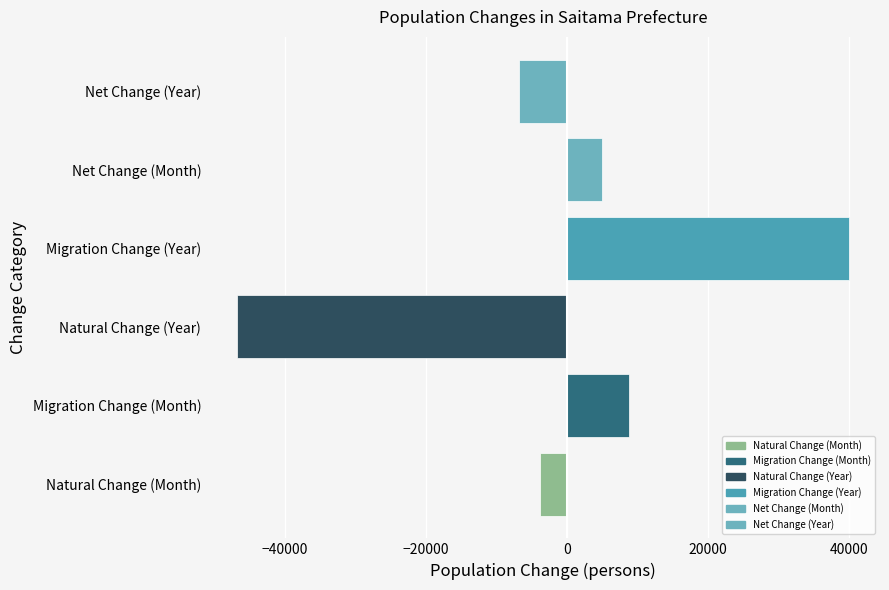

Which label corresponds to the smallest value in the chart?

Natural Change (Year)